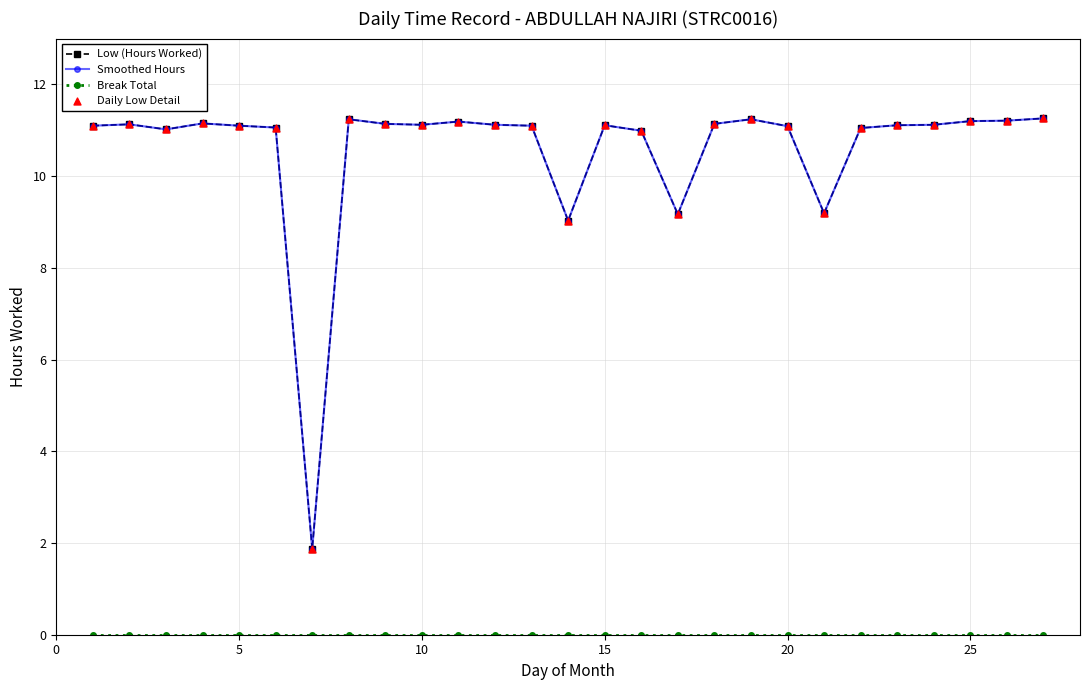

Does the chart have visible grid lines?

Yes